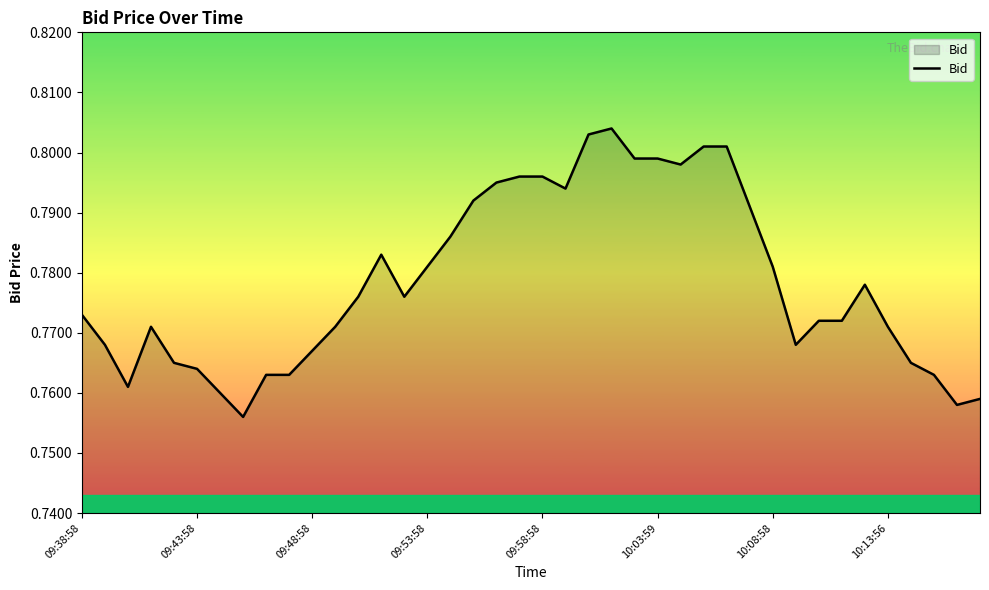

How many interior local peaks (higher than both neighbors) does the data have?

4